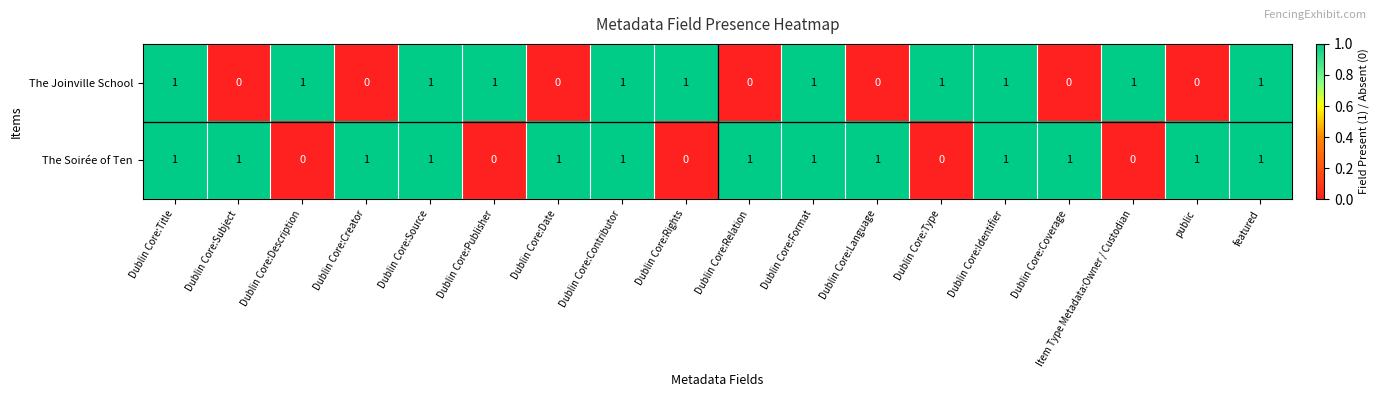

How many data points does each series have?

18